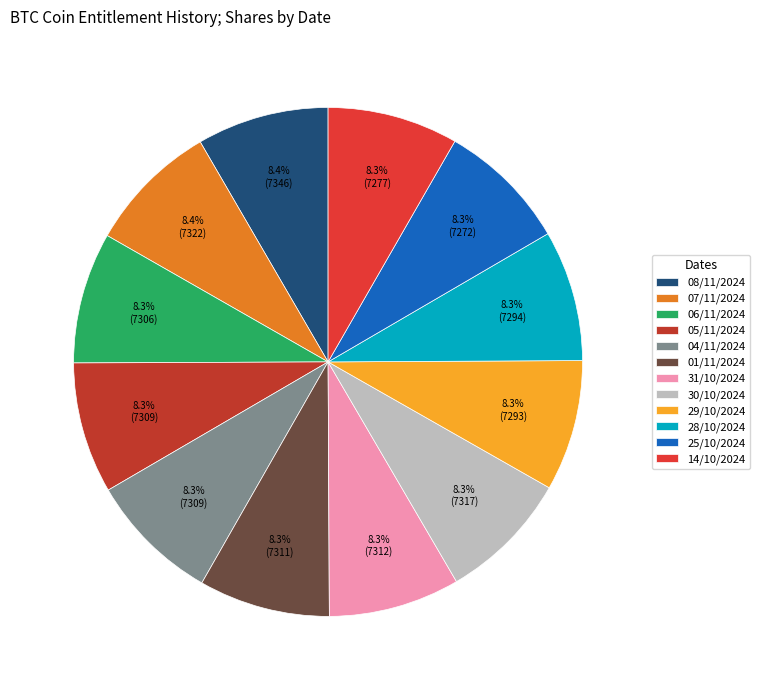

To the nearest percent, what is the average slice percentage?

8%